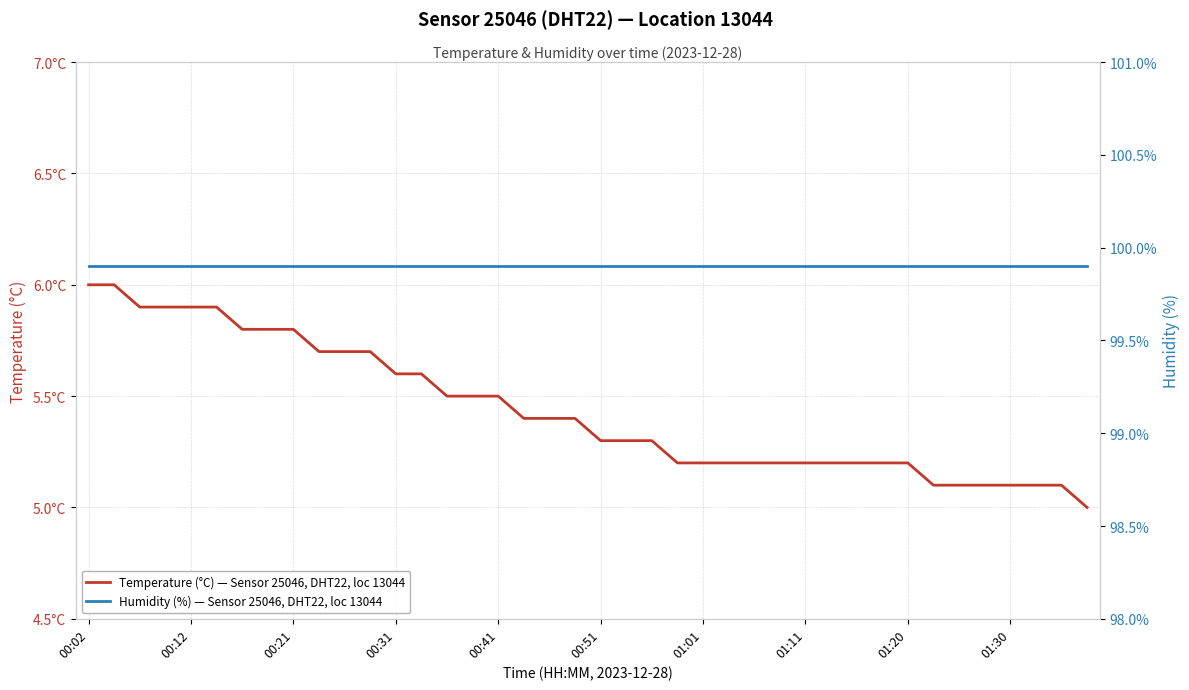

At which category does the chart reach its peak across all series?

00:02